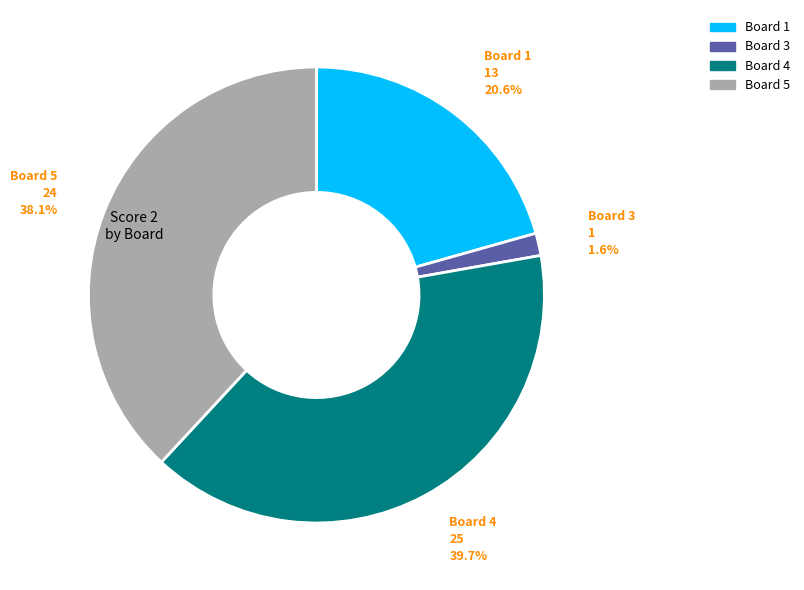

How many segments does this pie chart have?

4